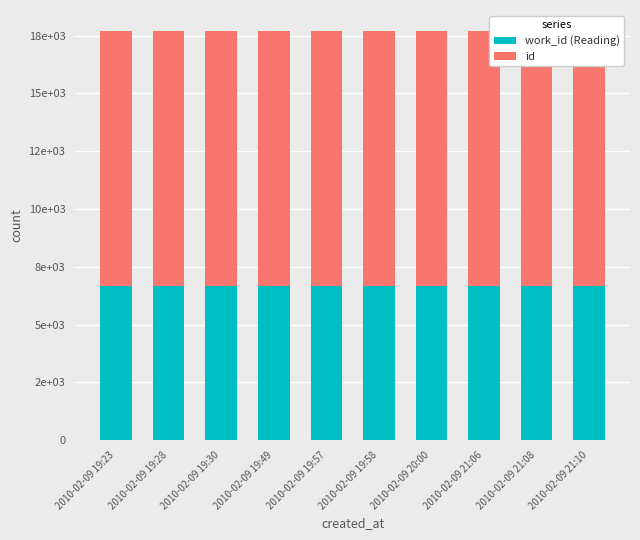

Which series has the widest spread of values?

id